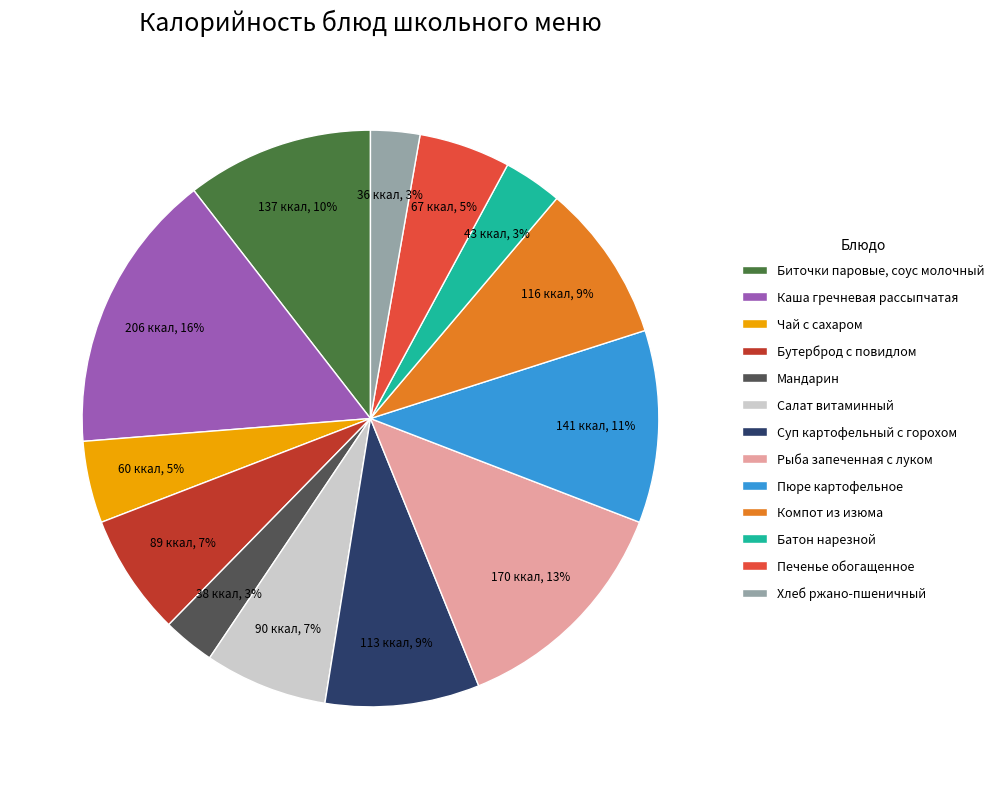

Between Каша гречневая рассыпчатая and Бутерброд с повидлом, which is larger?

Каша гречневая рассыпчатая